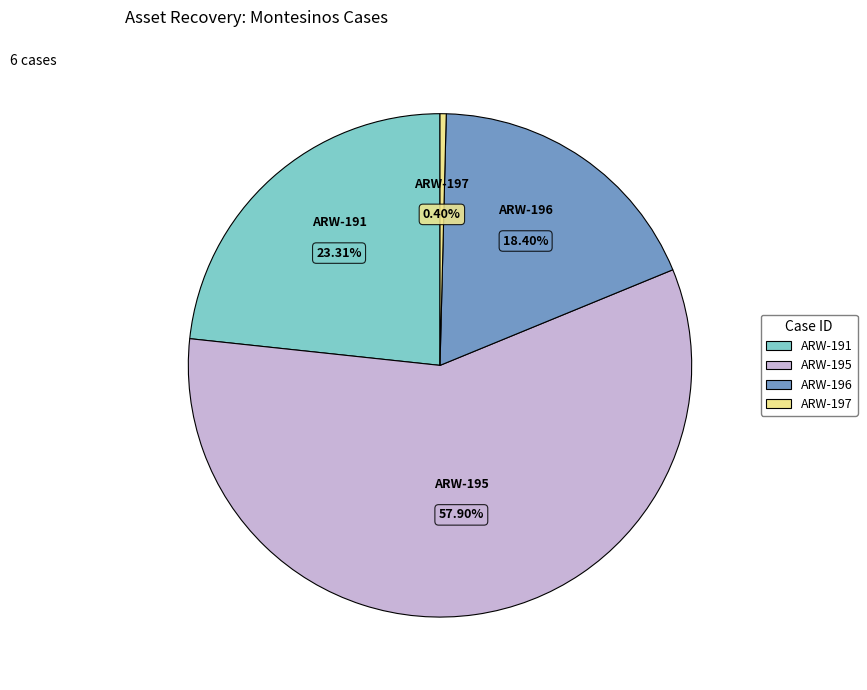

Is there a majority slice in this chart?

Yes